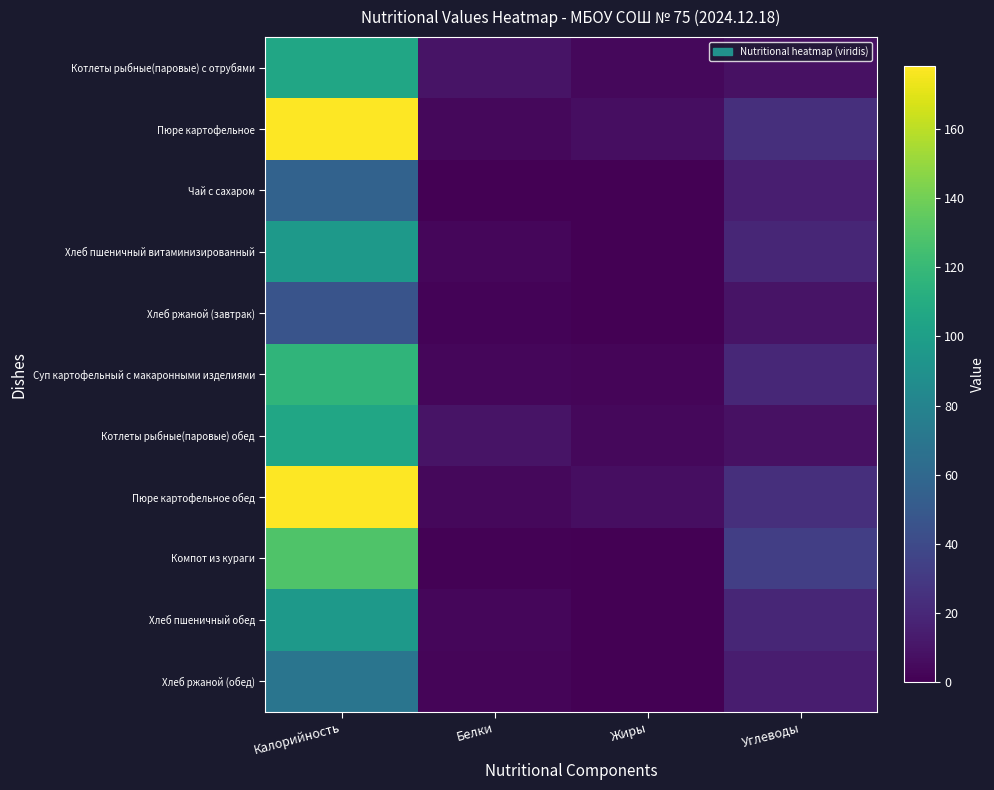

How many distinct data groups are displayed?

11